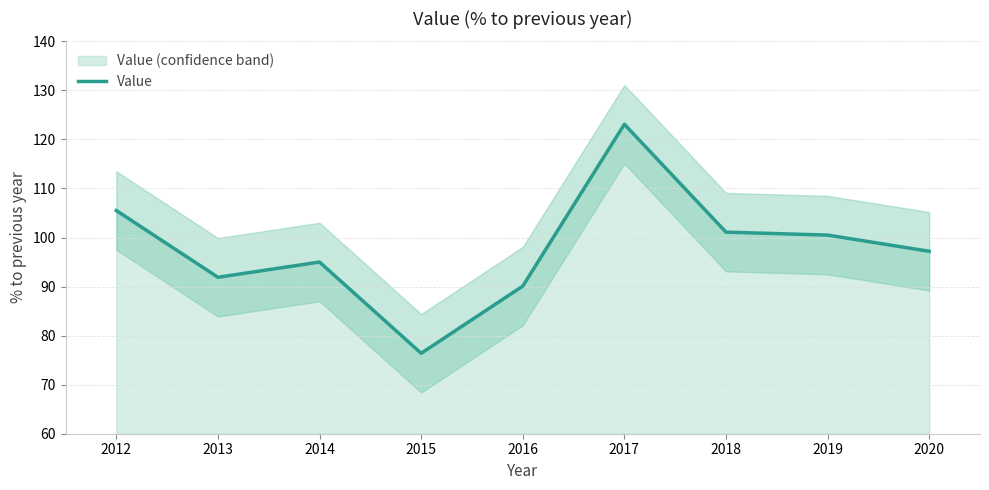

List the labels in order of value, largest first.

2017, 2012, 2018, 2019, 2020, 2014, 2013, 2016, 2015